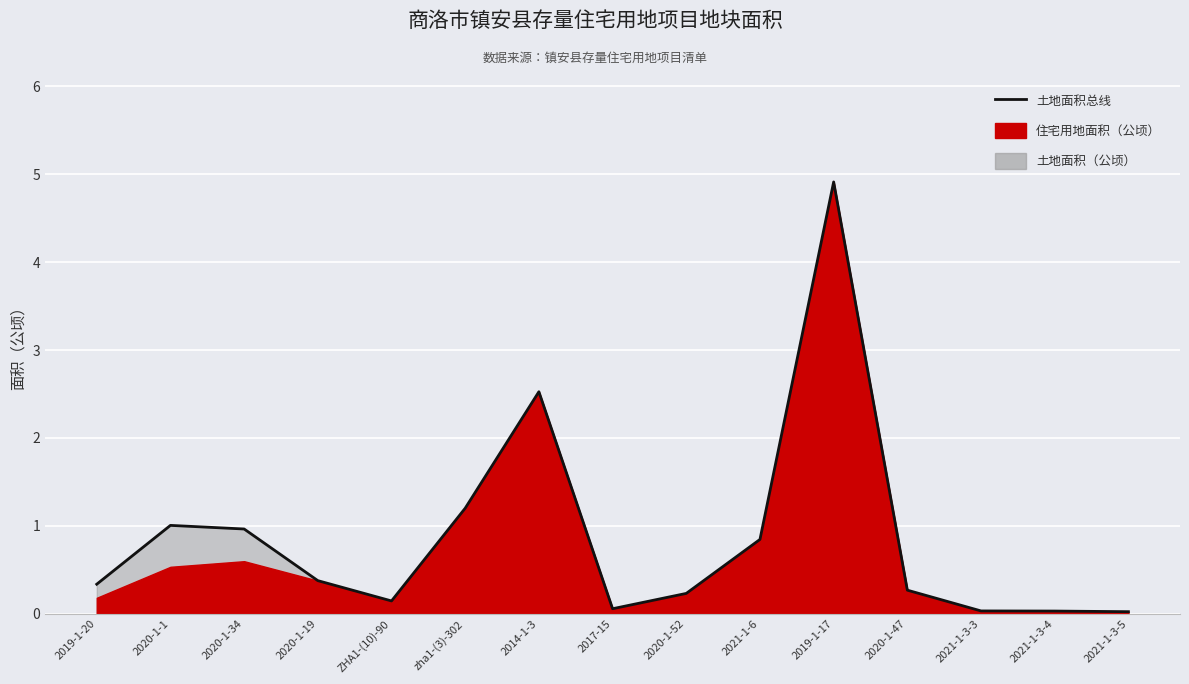

At which category does the chart reach its peak across all series?

2019-1-17